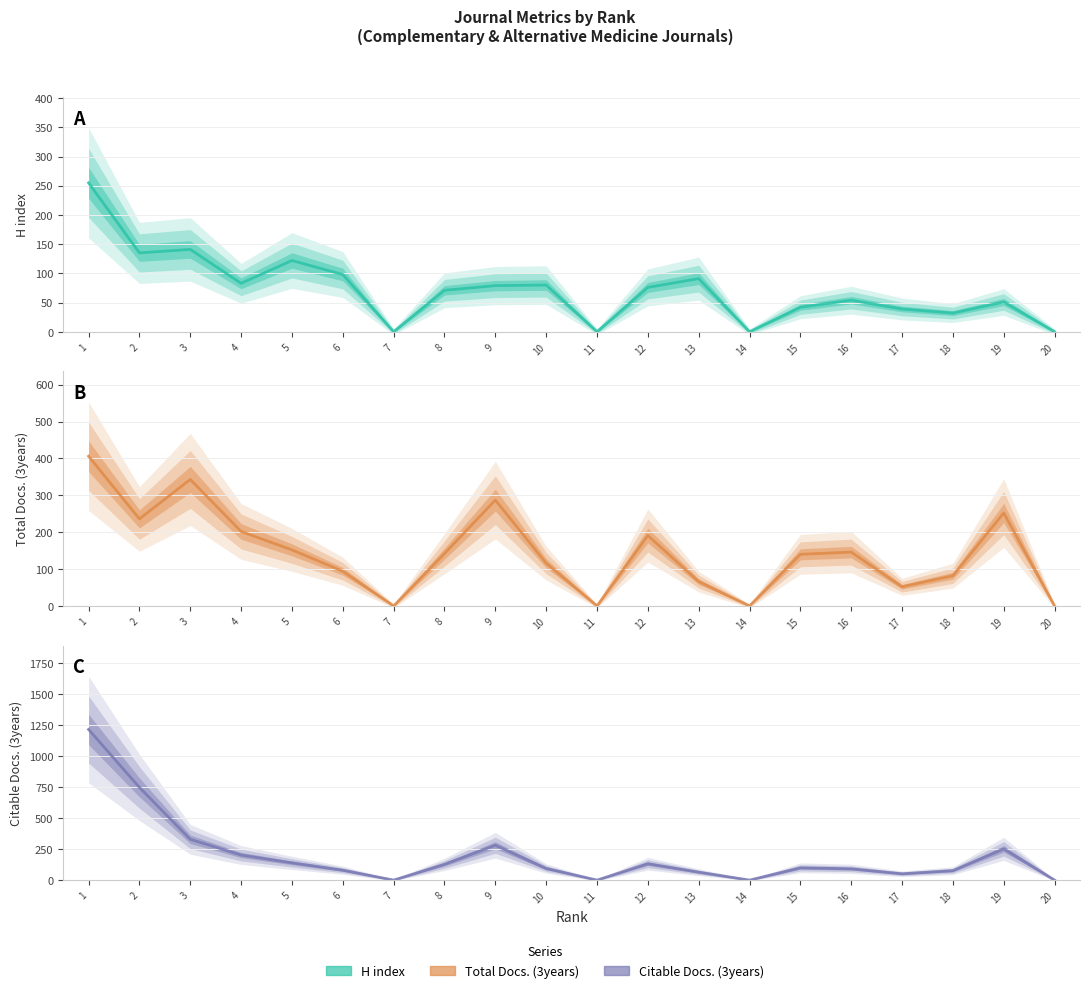

Reading left to right, transcribe all the data shown in this chart.

H index: 255	135	141	83	122	98	0	71	79	80	0	76	91	0	42	54	39	32	51	0
Total Docs. (3years): 406	236	343	202	152	94	0	142	287	116	0	191	66	0	140	146	52	82	252	0
Citable Docs. (3years): 1214	747	329	202	139	80	0	127	281	94	0	132	64	0	99	91	51	76	252	0